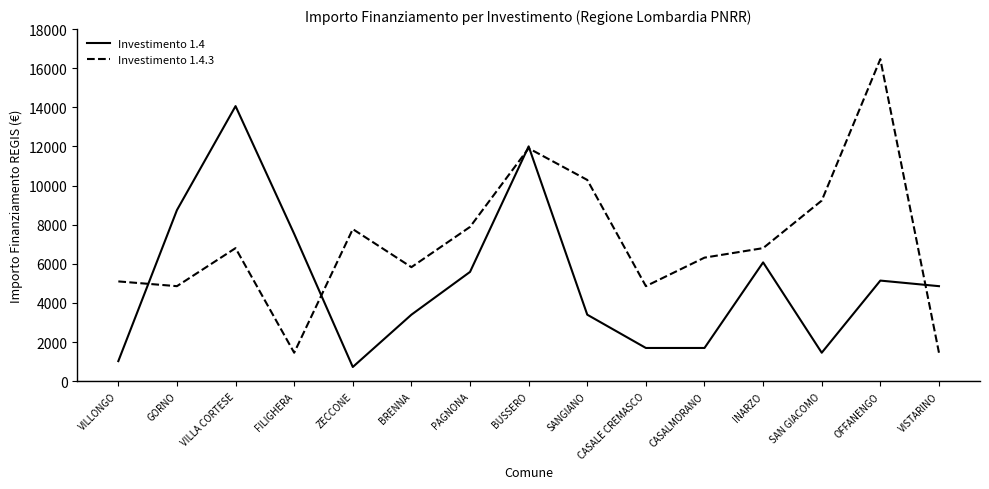

What is the difference between the highest and lowest values at FILIGHERA?

6075